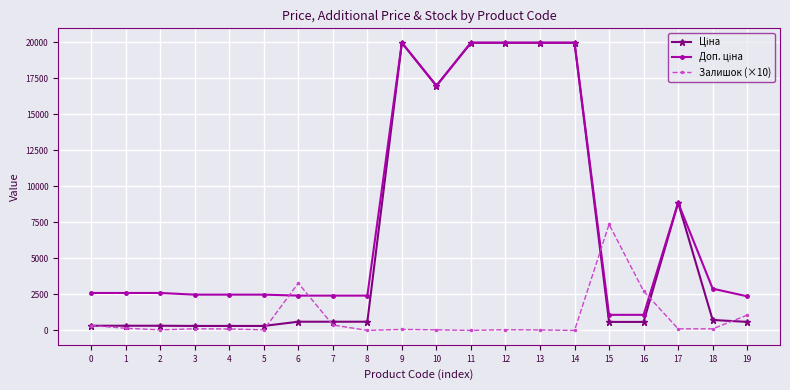

What is the spread (max minus min) of values at 6?

2676.3